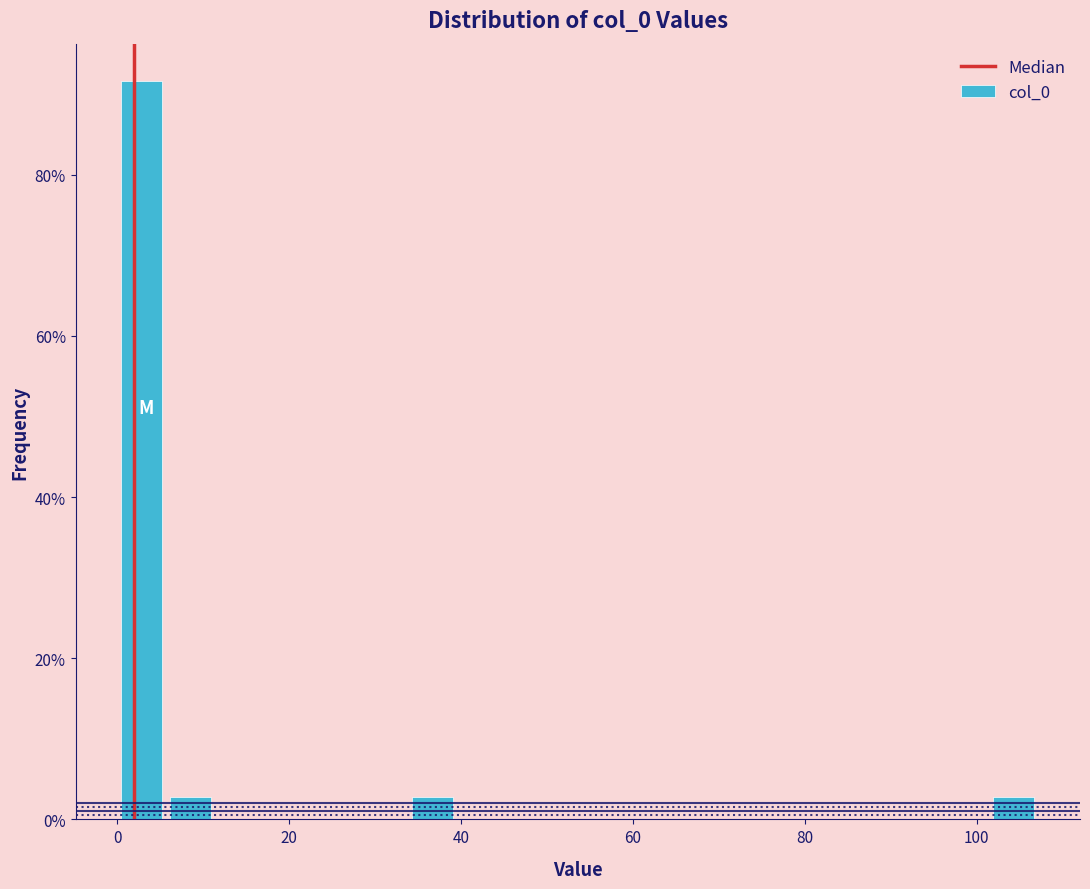

Read against the x-axis, roughly where is the centre of the tallest bar?

2